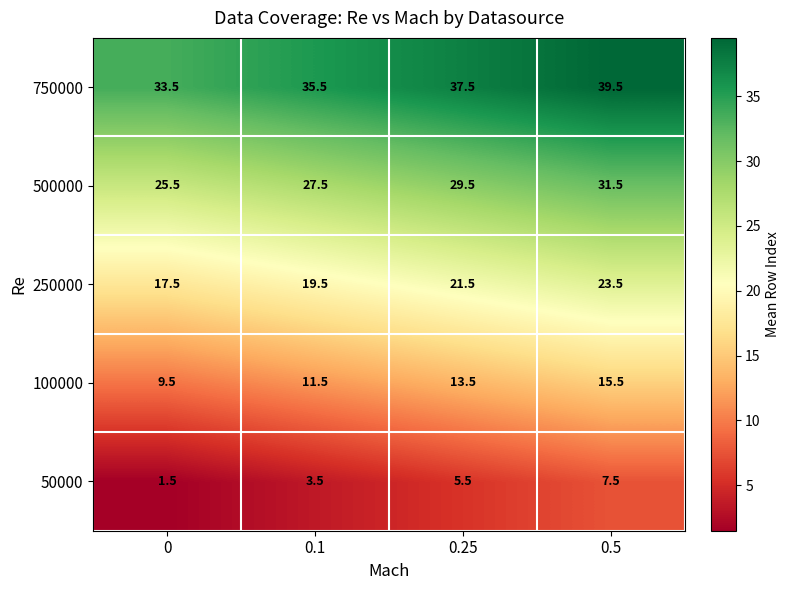

What value does the 250000 series have at 0?

17.5